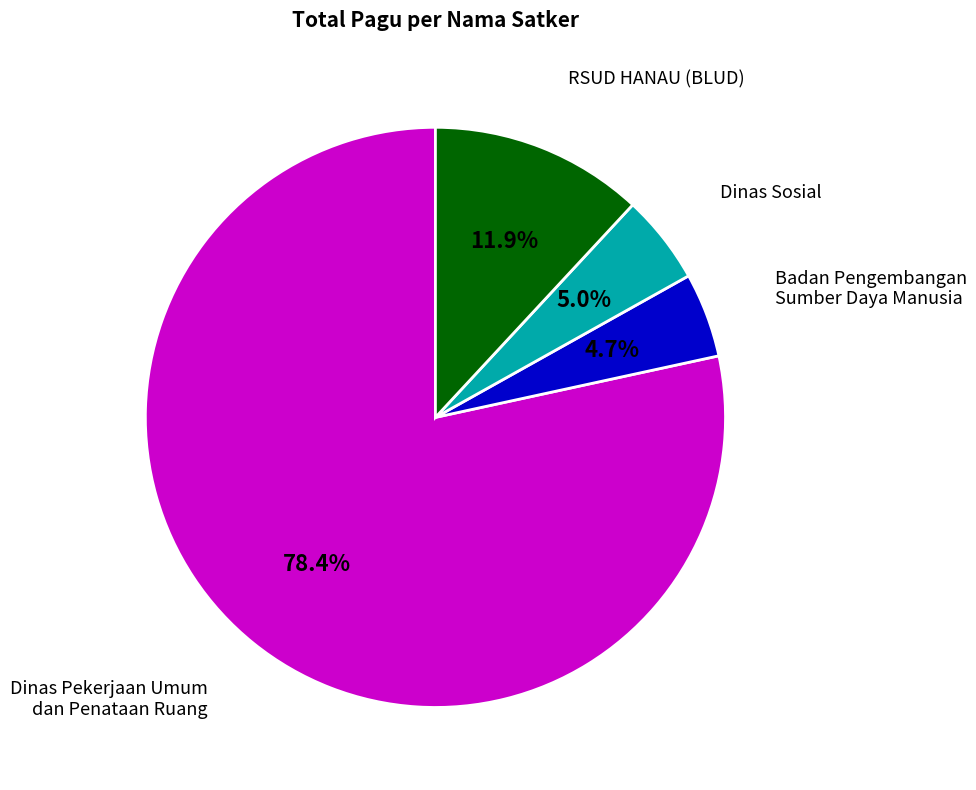

Count the number of slices in the pie.

4